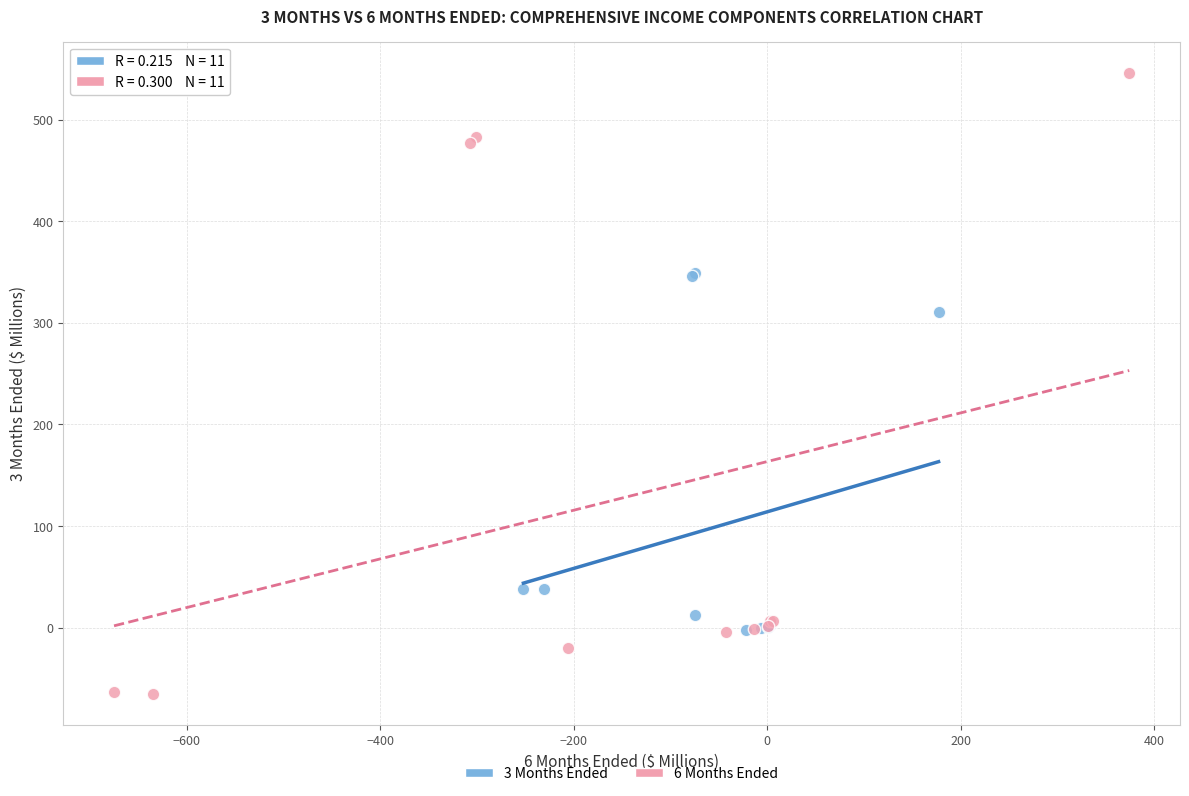

Which series reaches the minimum Y coordinate?

6 Months Ended